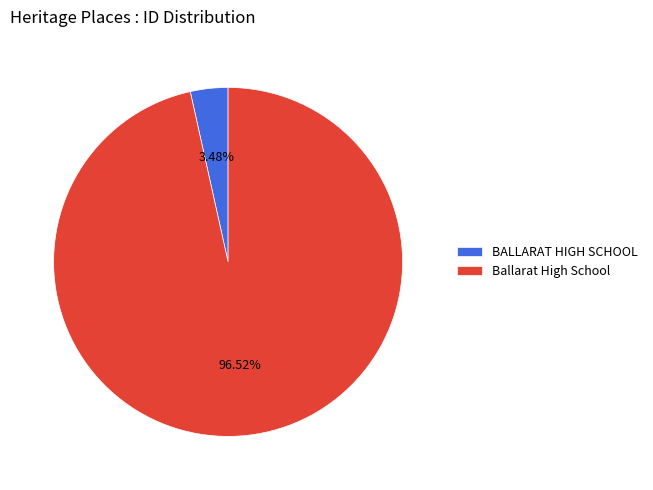

Is the sum of BALLARAT HIGH SCHOOL and Ballarat High School greater than half?

Yes